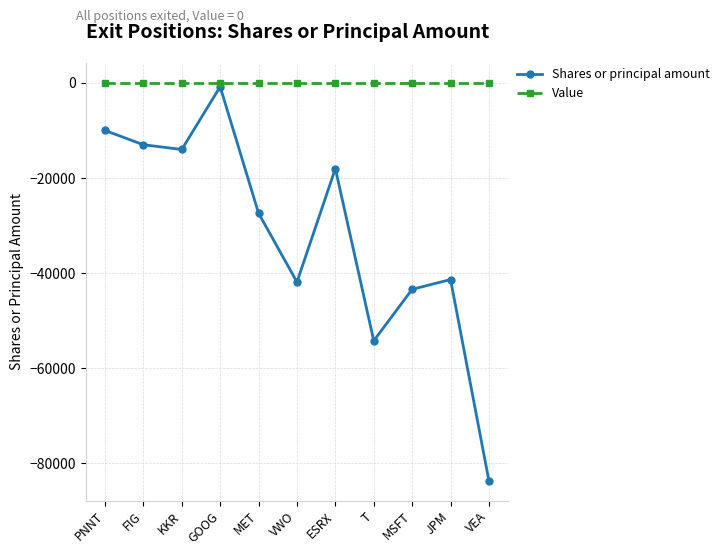

Rank the series at JPM from highest to lowest value.

Value, Shares or principal amount